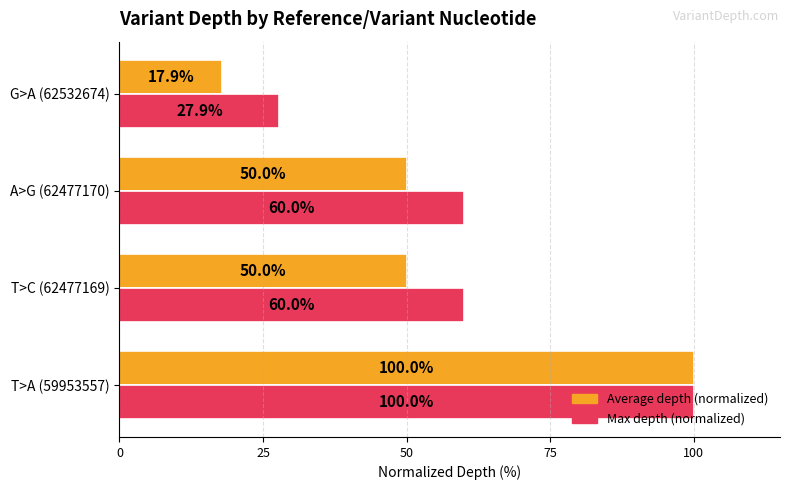

What are all the series names shown in the legend?

Average depth (normalized), Max depth (normalized)